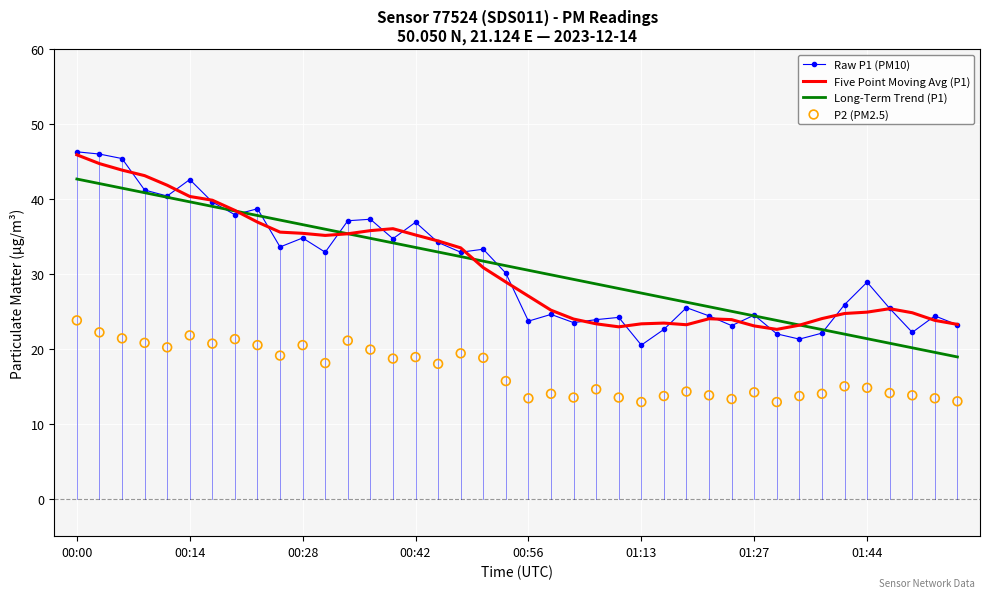

Which series contains the lowest Y value?

P2 (PM2.5)